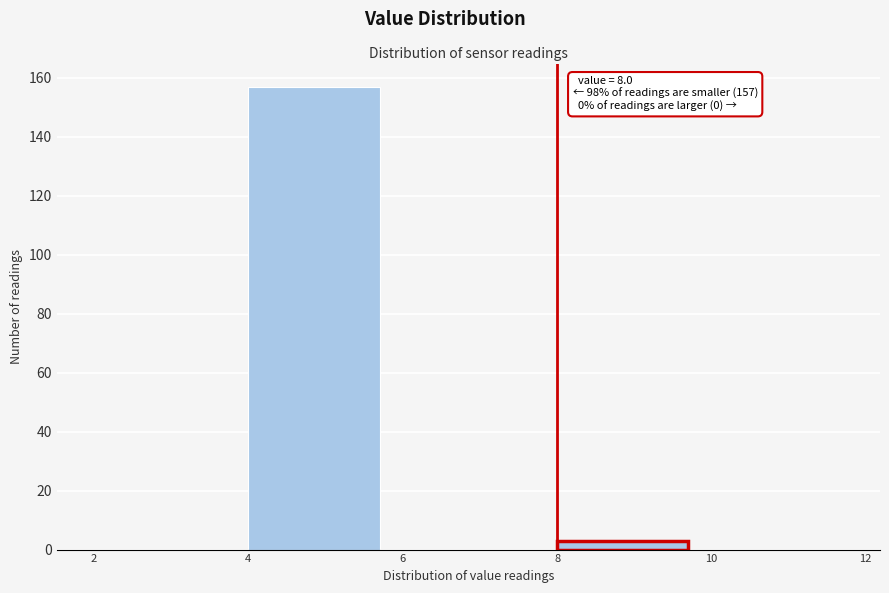

Over which range of the x-axis is the bar tallest?

4 to 6